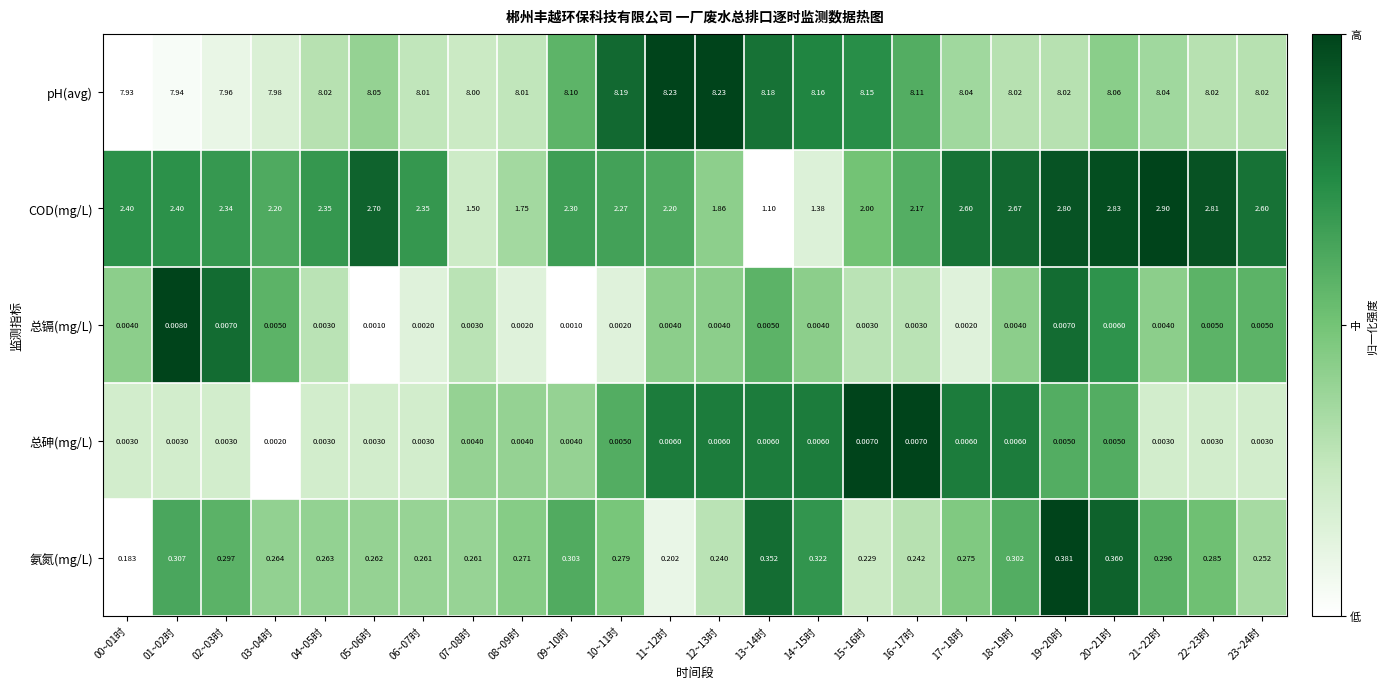

List the series in order of their peak value, lowest first.

总砷(mg/L), 总镉(mg/L), 氨氮(mg/L), COD(mg/L), pH(avg)